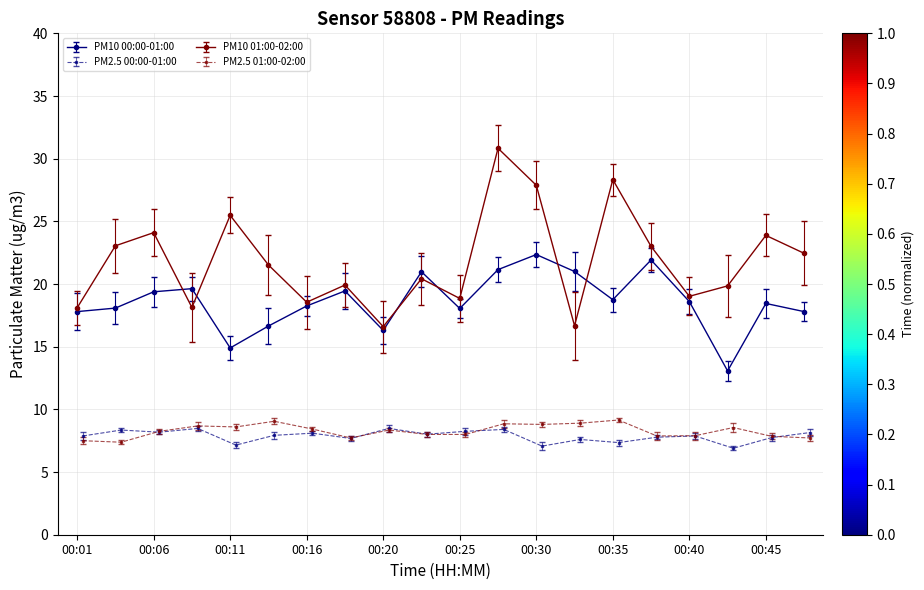

Count the number of categories in the chart.

20